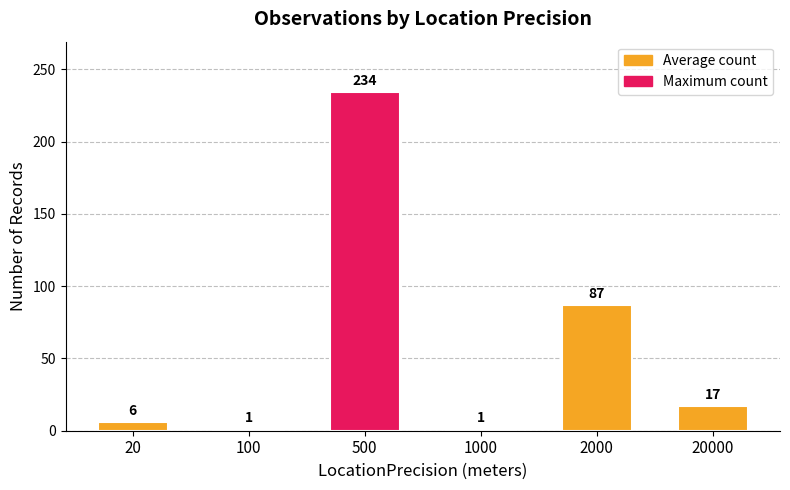

How many bars are there in total?

6